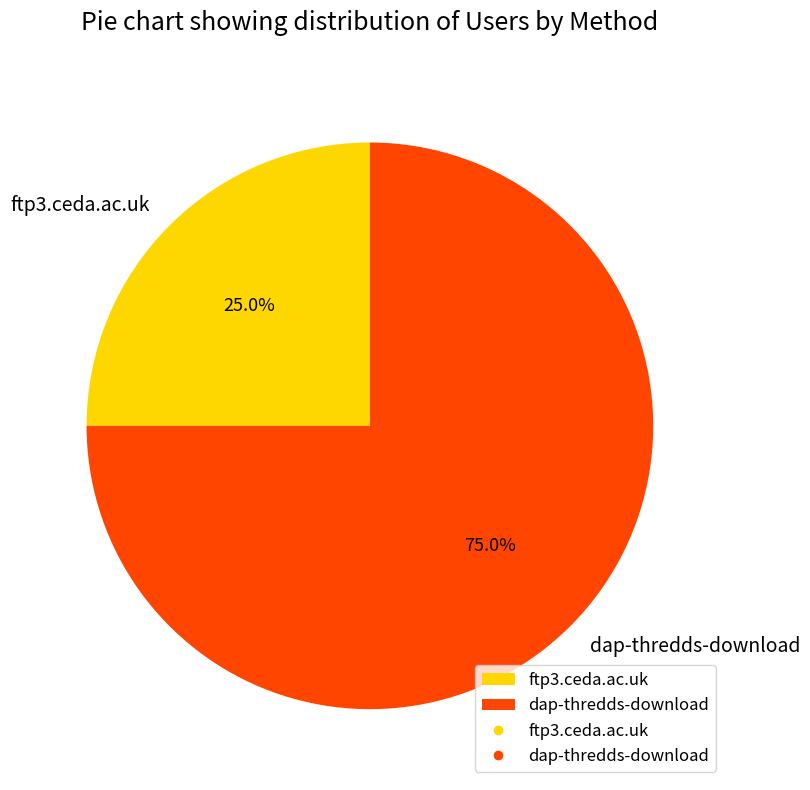

What is the ratio of the value at dap-thredds-download to the value at ftp3.ceda.ac.uk?

3.0